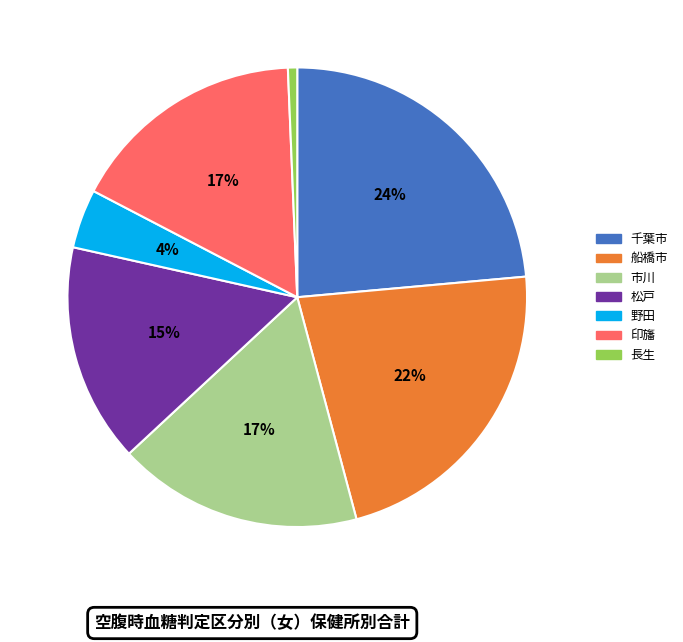

Which category has the smallest portion of the pie?

長生